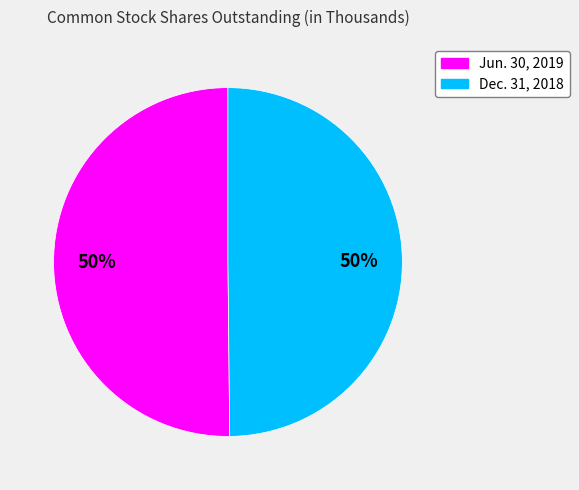

To the nearest percent, what is the combined percentage of Jun. 30, 2019 and Dec. 31, 2018?

100%